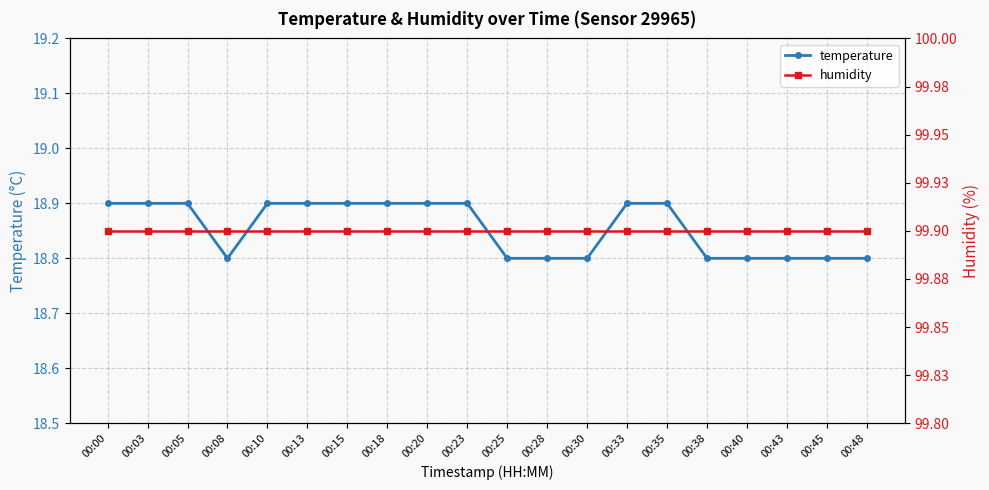

True or false: humidity has a value of 99.9 at 00:10.

True